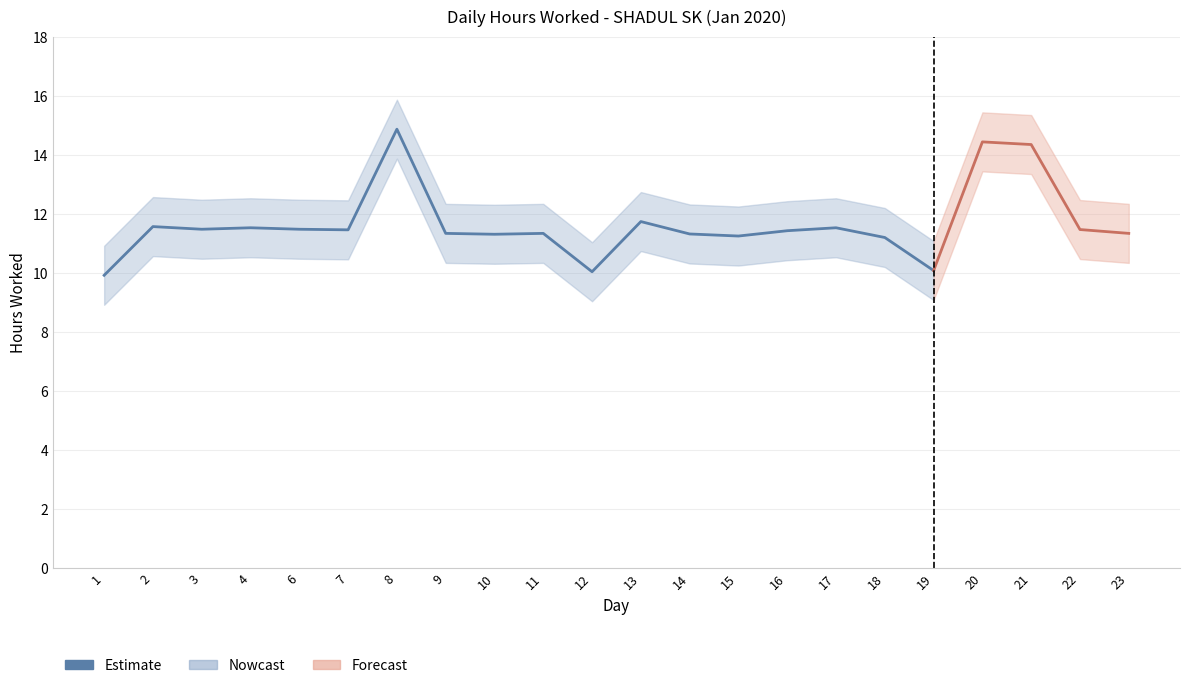

What is the average value?

11.4